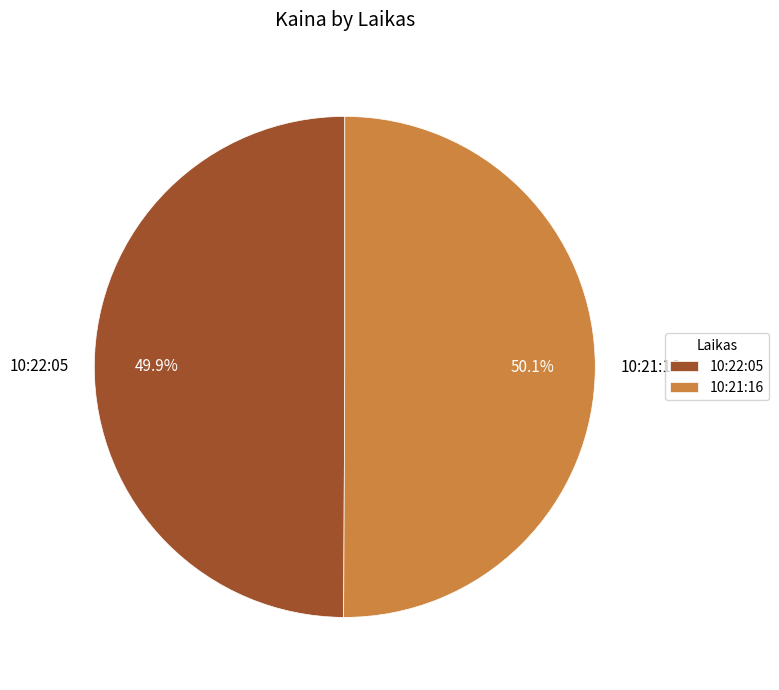

To the nearest percent, what percentage of the pie is 10:22:05?

50%